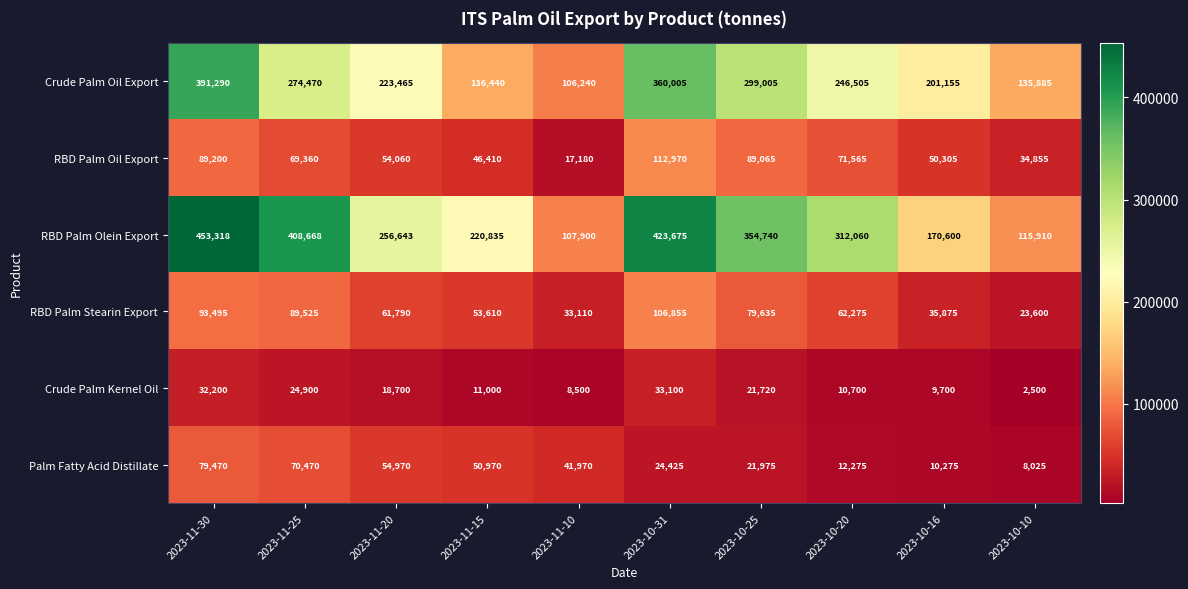

What is the sum of all Palm Fatty Acid Distillate values?

374825